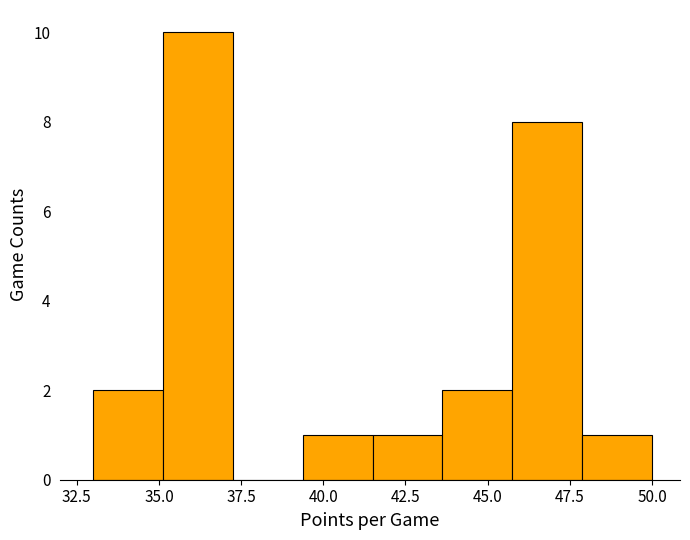

Reading left to right, transcribe this chart: for each bar, give the range it covers on the x-axis and its height. Neither the bar edges nor the heights are printed on the chart, so give them approximately, as read against the axes.

33.0 to 35.0: 2
35.0 to 37.5: 10
37.5 to 39.5: 0
39.5 to 41.5: 1
41.5 to 43.5: 1
43.5 to 46.0: 2
46.0 to 48.0: 8
48.0 to 50.0: 1